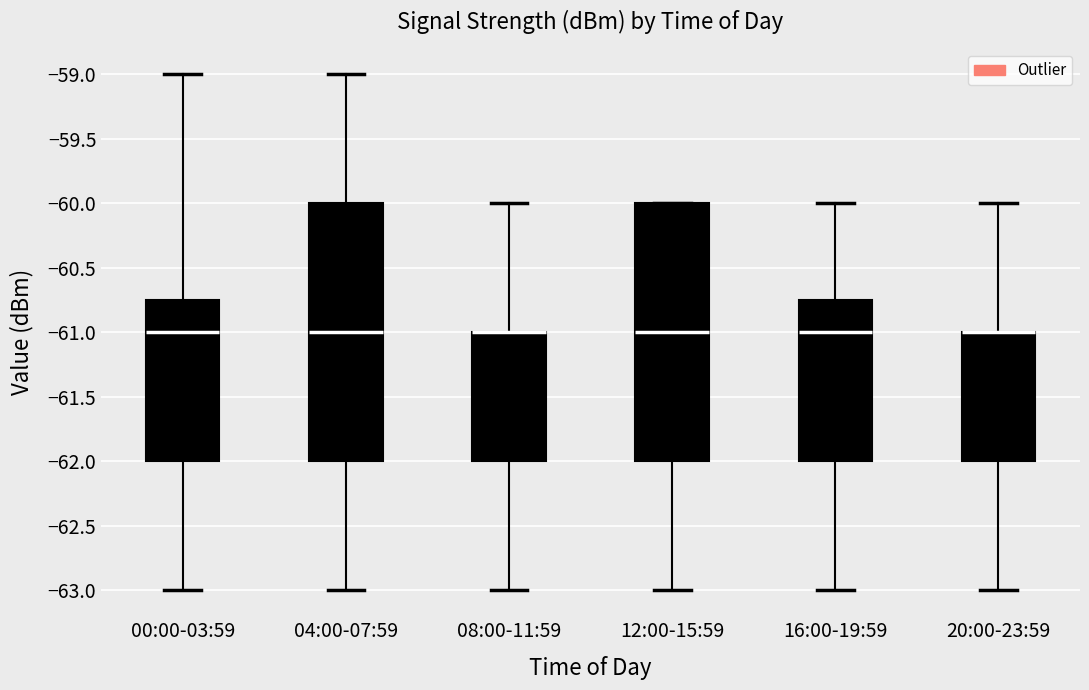

Where is the lower edge of the box for 04:00-07:59 on the y-axis? The values are not printed on the chart, so give them approximately, as read against the axis.

-62.00